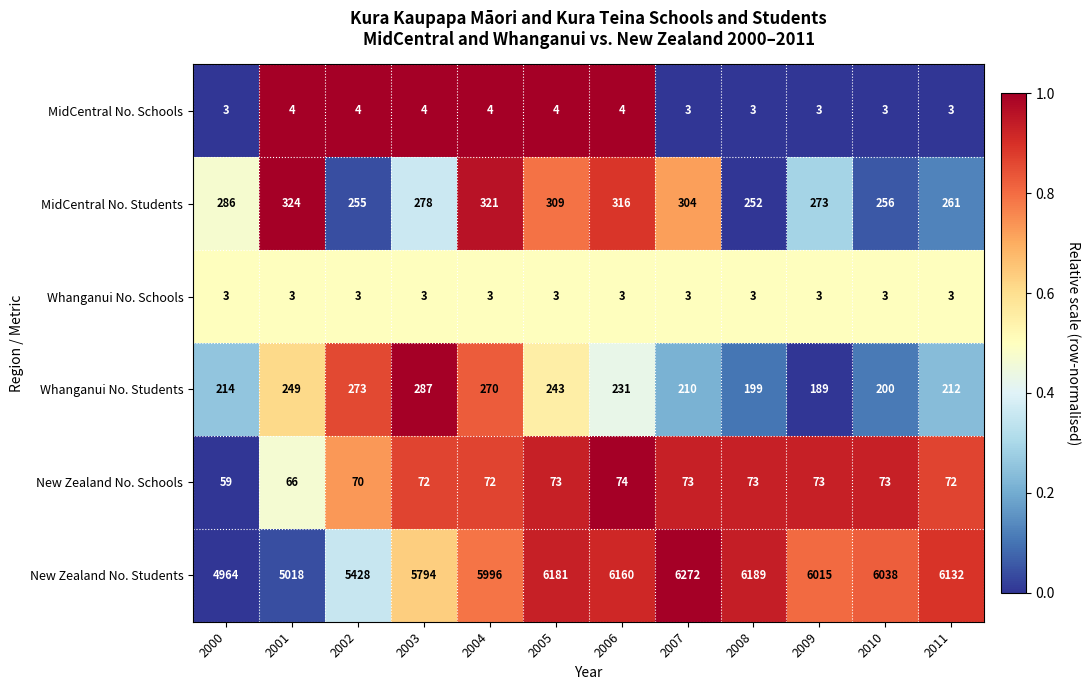

What is the maximum value for Whanganui No. Students?

287